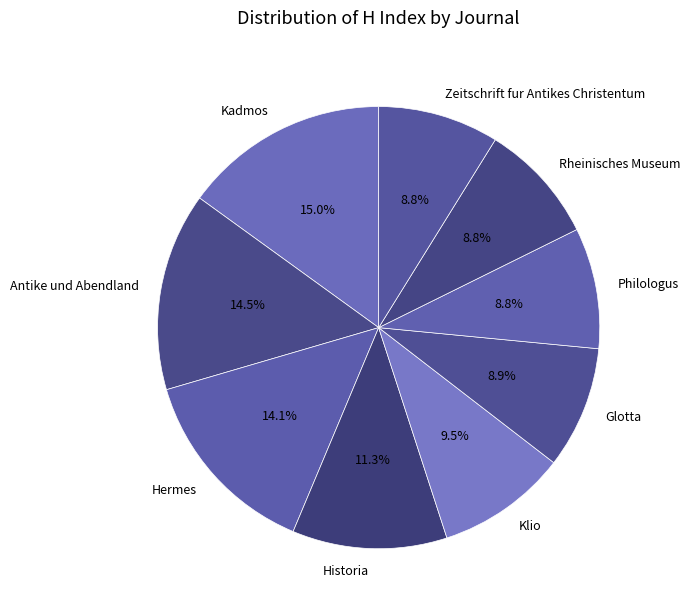

What is the largest slice in the pie chart?

Kadmos